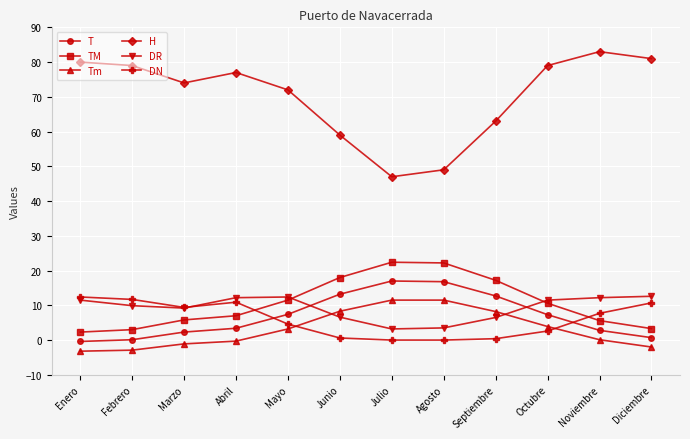

What is the maximum value shown in the chart?

83.0